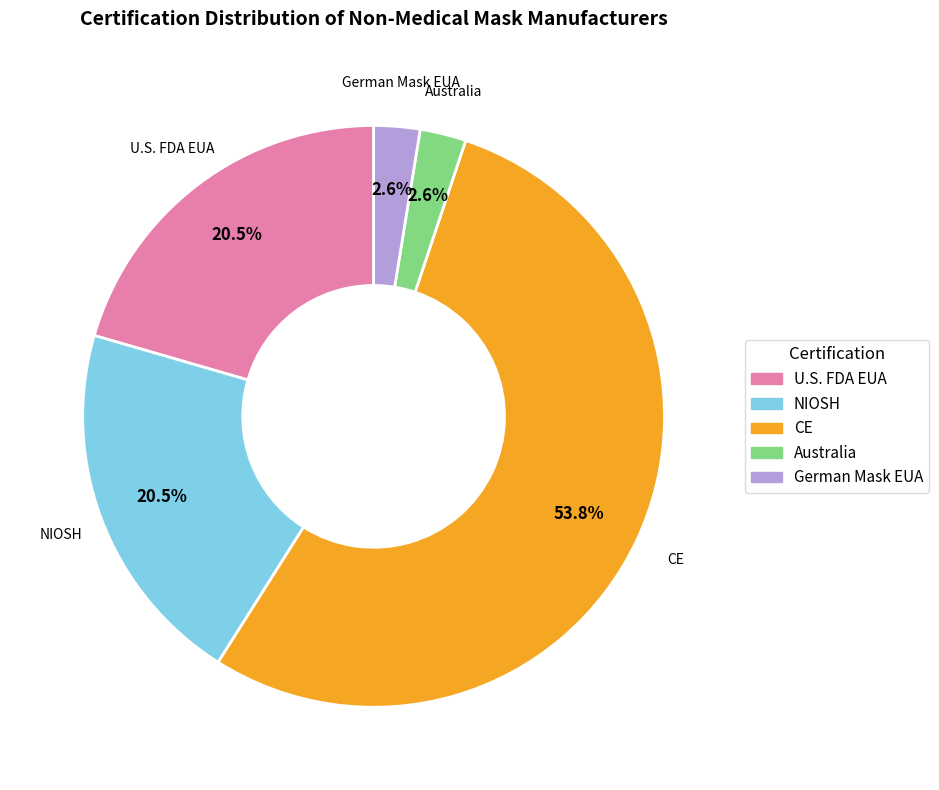

Combined, do German Mask EUA and Australia account for over 50%?

No